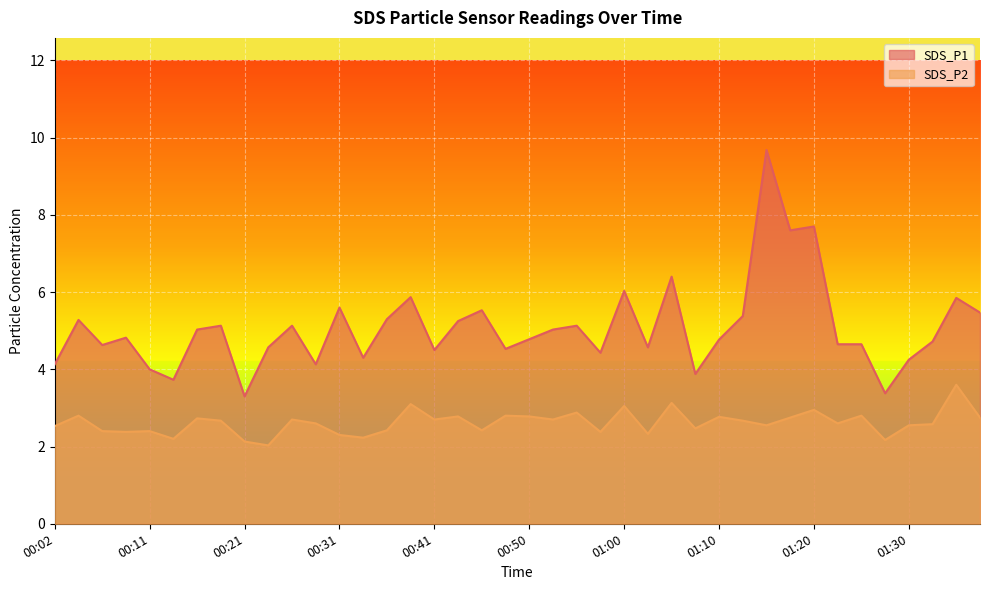

What is the spread (max minus min) of values at 01:02?

2.2